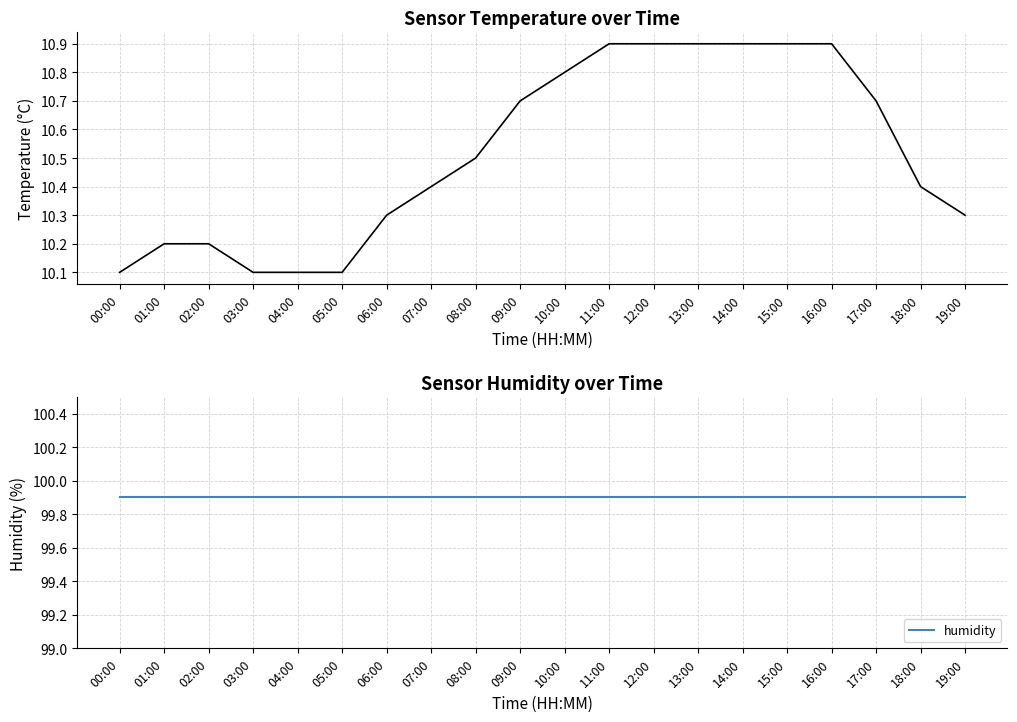

What is the minimum value for temperature?

10.1